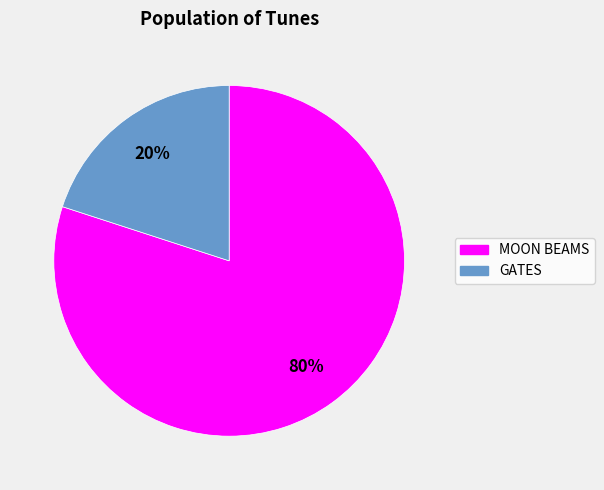

Does any single category account for the majority?

Yes